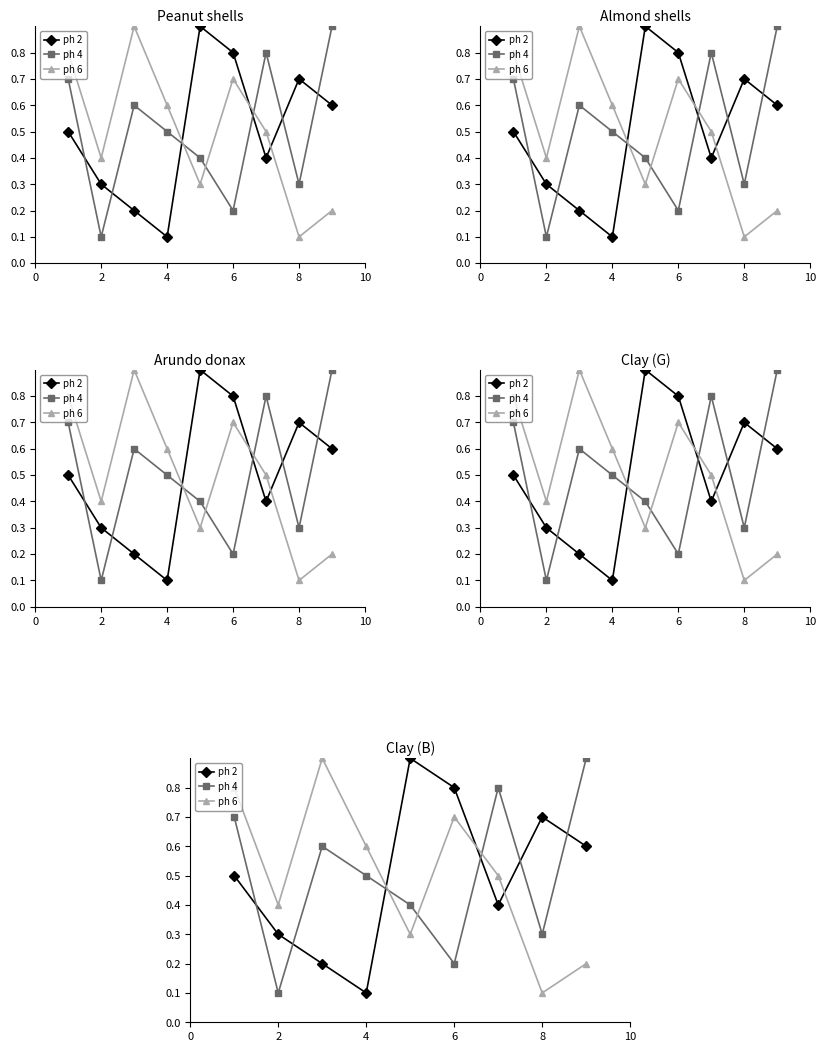

True or false: ph 2 has a value of 0.5 at 6.

False